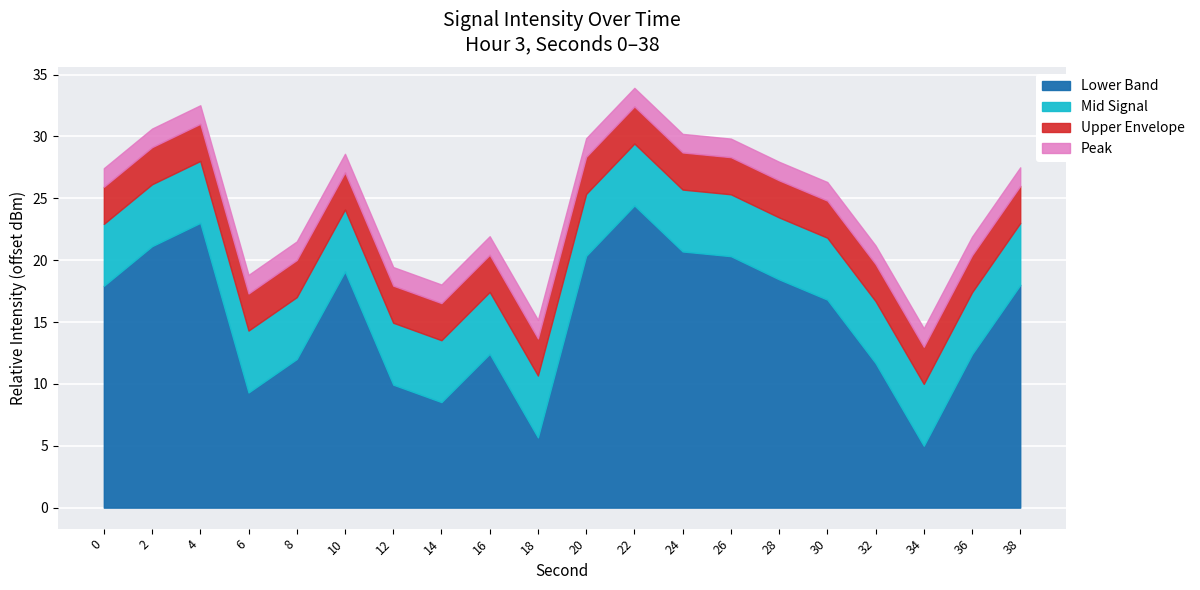

What is the approximate value of Lower Band at 30?

16.8